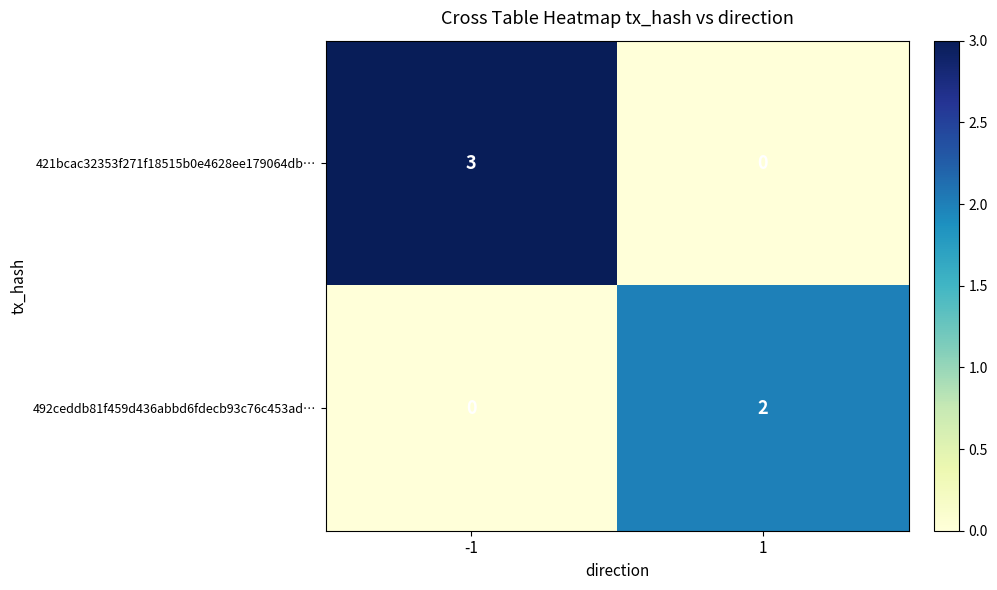

What is the total value across all series at 1?

2